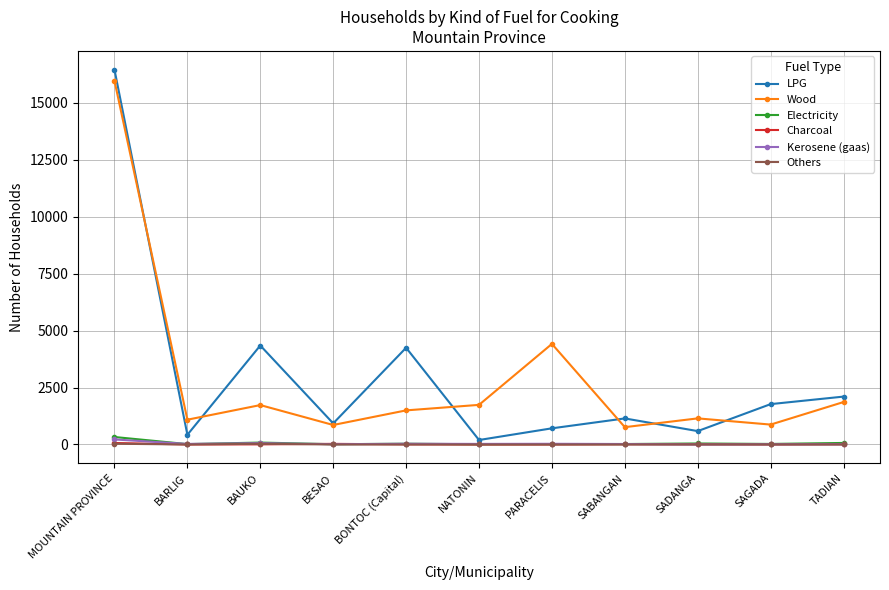

Where is the first local minimum for LPG?

BARLIG